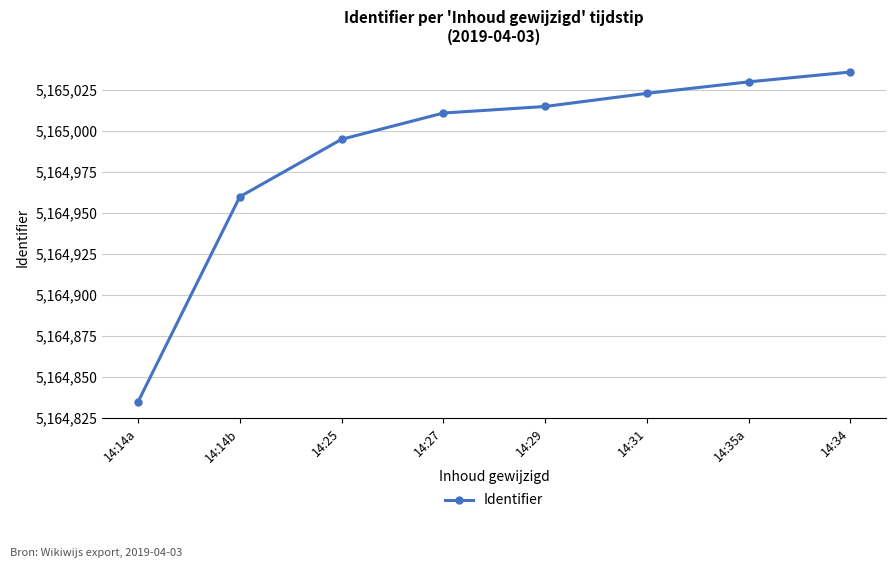

Approximately how many times larger is the value at 14:27 compared to 14:25?

1.0